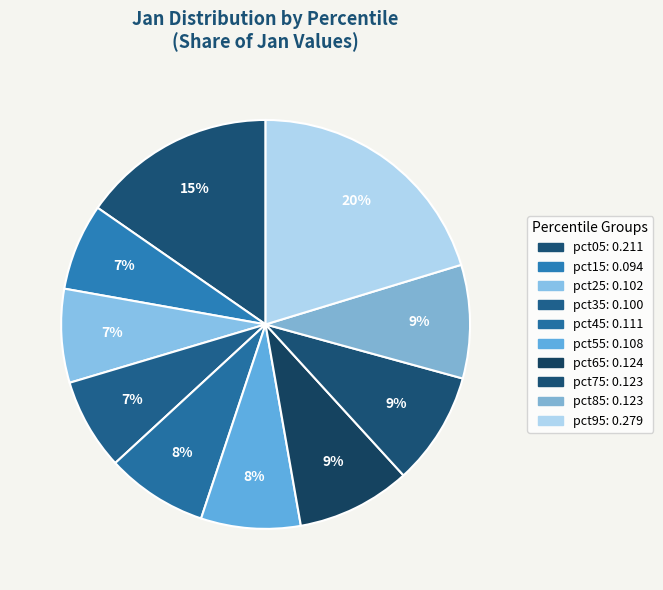

Is the sum of pct05 and pct45 greater than half?

No